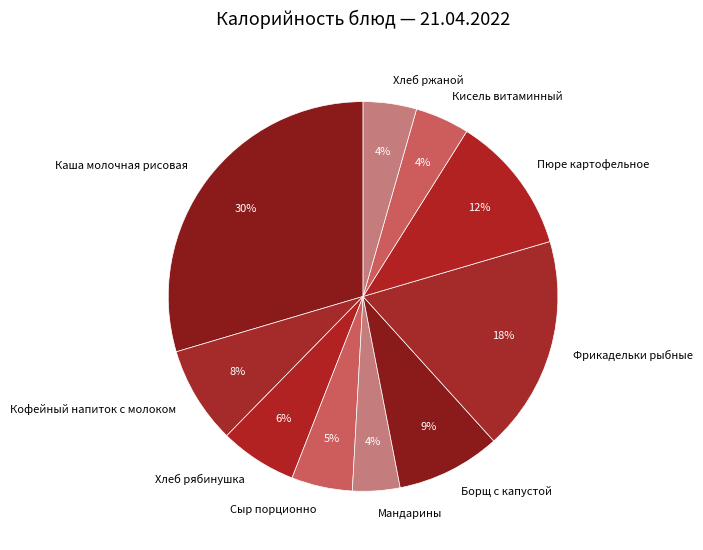

Combined, do Мандарины and Хлеб рябинушка account for over 50%?

No